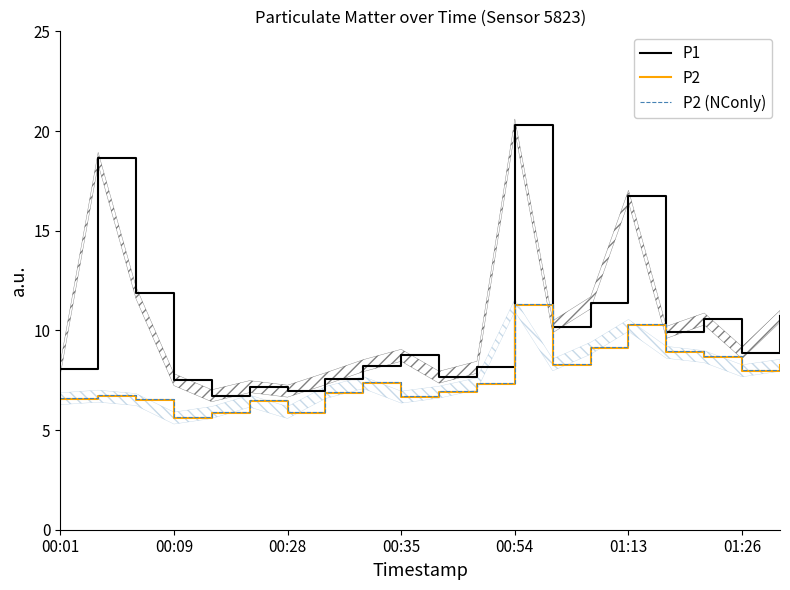

True or false: P1 and P2 (NConly) intersect in this chart.

False